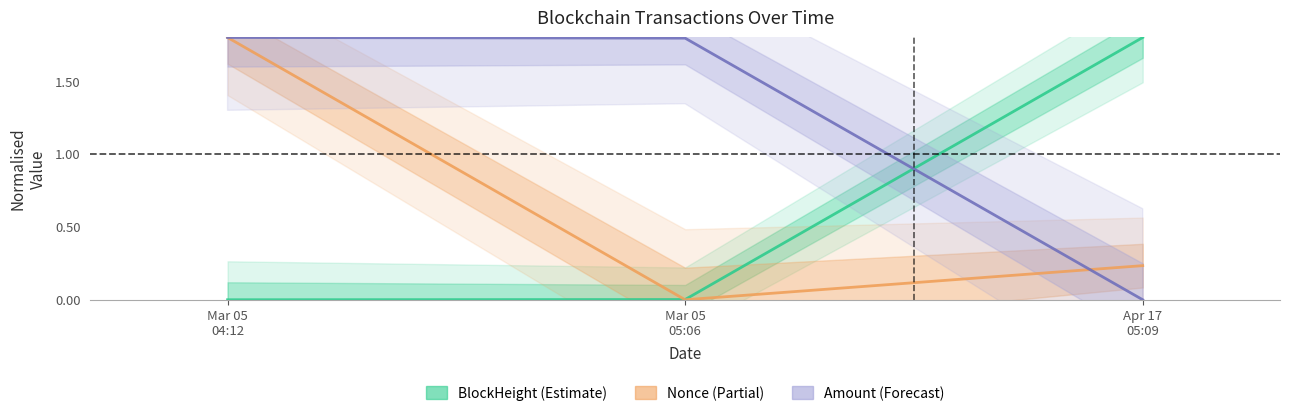

List the series in order of their peak value, highest first.

BlockHeight, Nonce, Amount